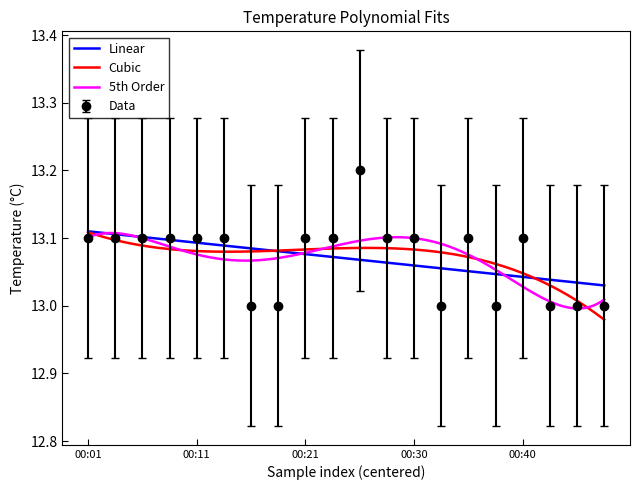

List the labels in order of value, largest first.

00:25, 00:01, 00:04, 00:06, 00:08, 00:11, 00:13, 00:21, 00:23, 00:28, 00:30, 00:35, 00:40, 00:16, 00:18, 00:33, 00:38, 00:43, 00:45, 00:48